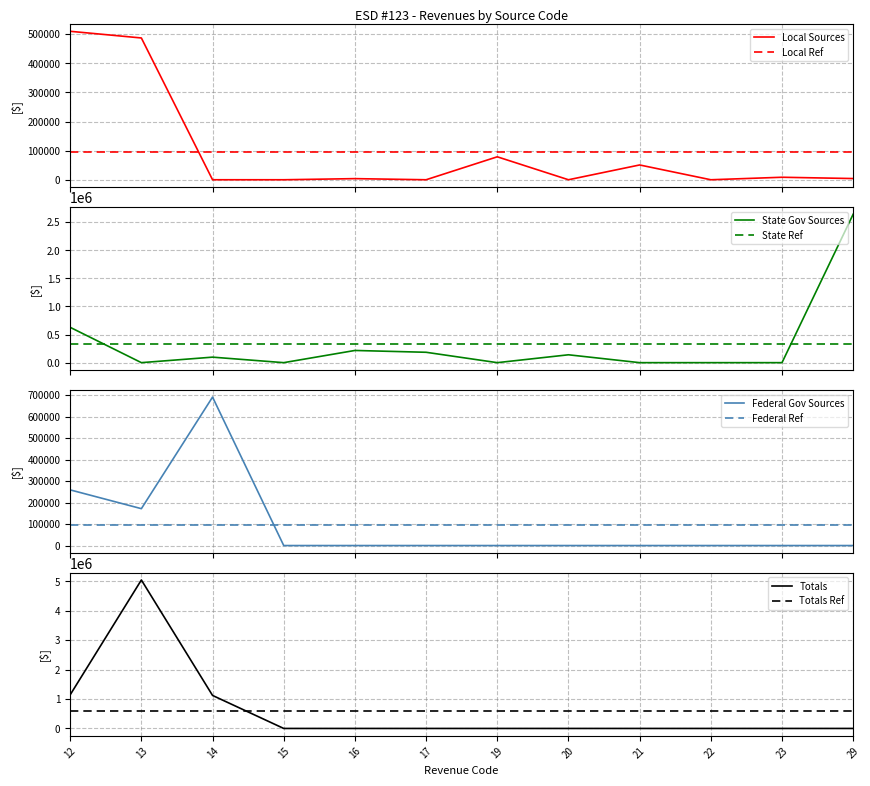

Does the chart display data point markers on the line(s)?

No